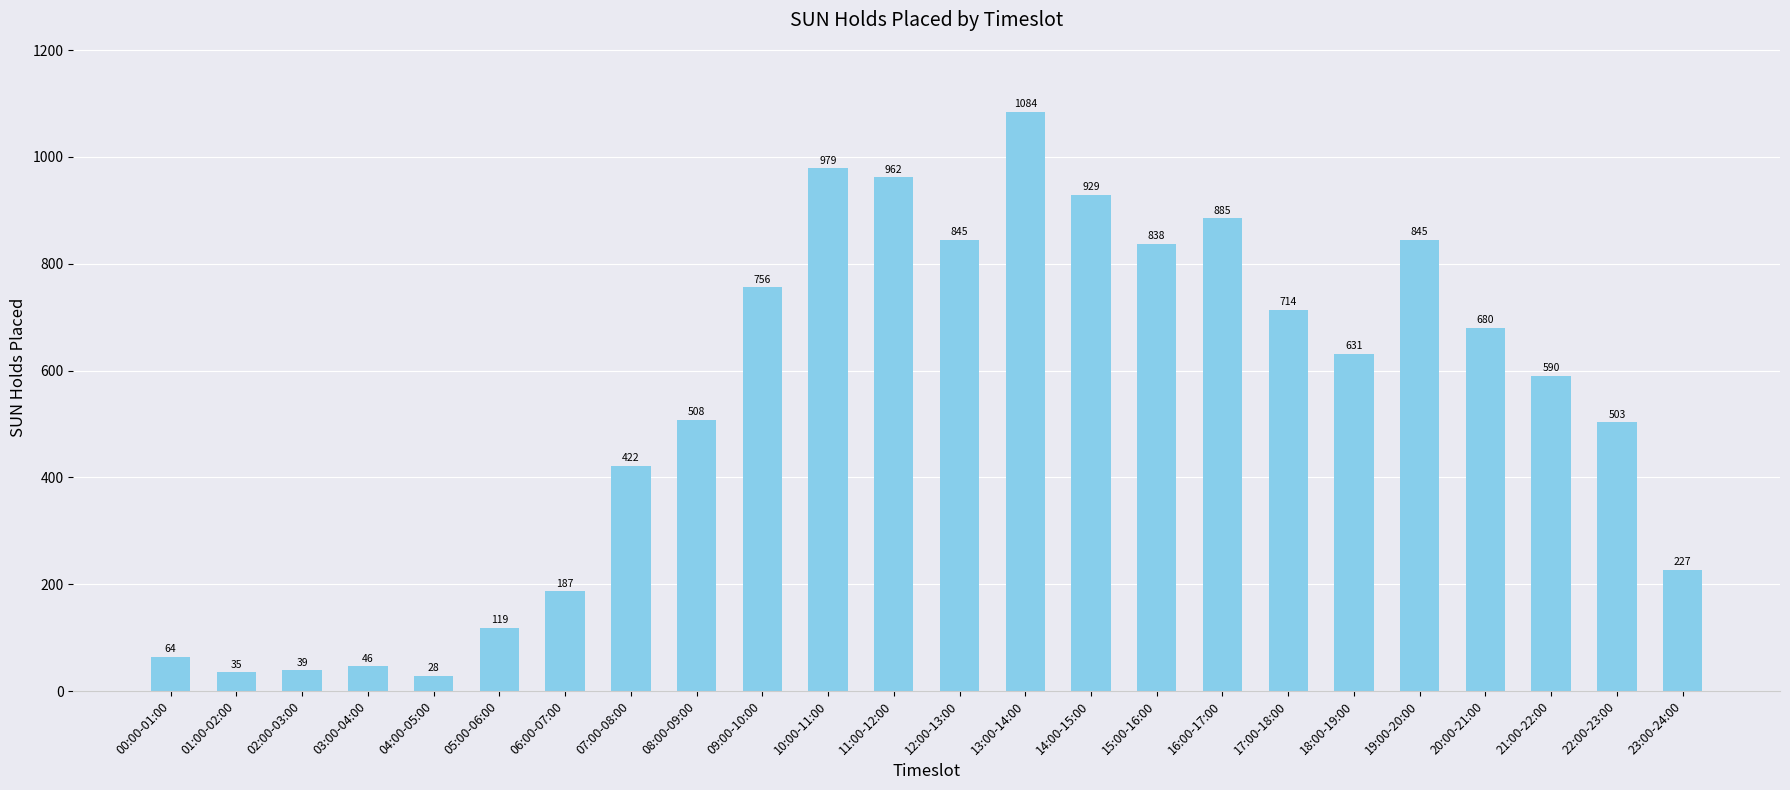

What is the difference between the maximum and minimum values?

1056